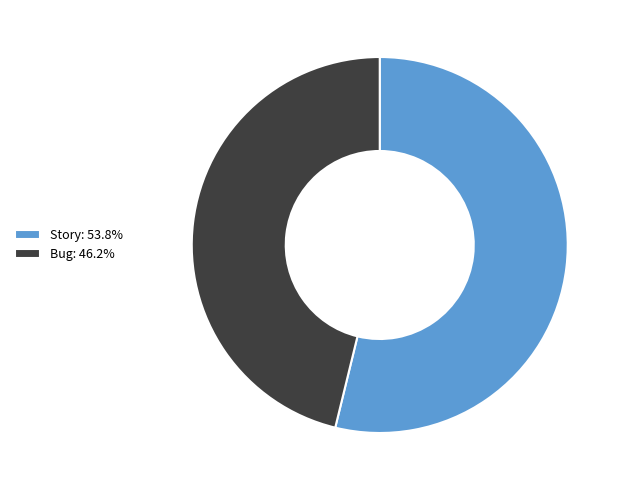

What is the ratio of the value at Bug: 46.2% to the value at Story: 53.8%?

0.9